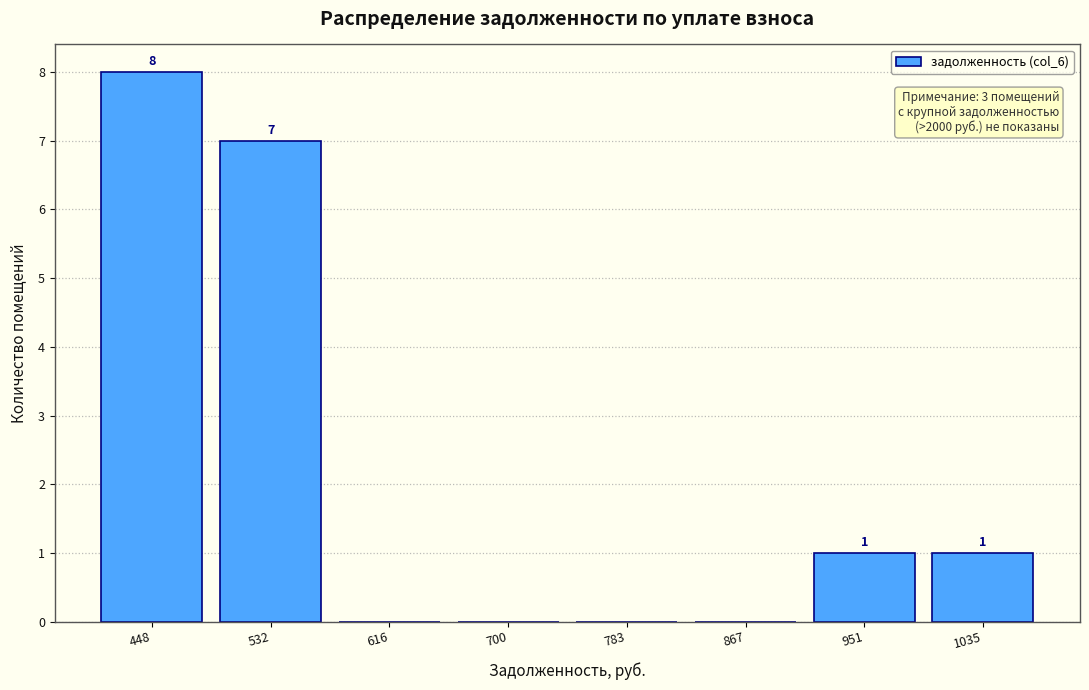

Which range on the x-axis has the tallest bar?

410 to 490